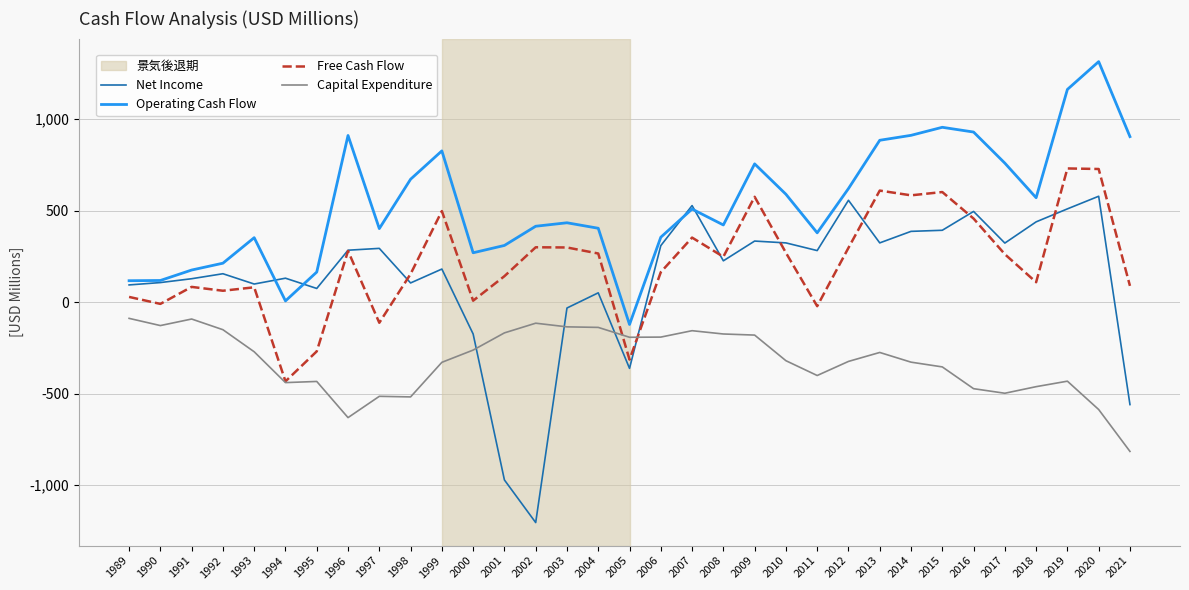

What is the total value across all series at 1998?

413.0